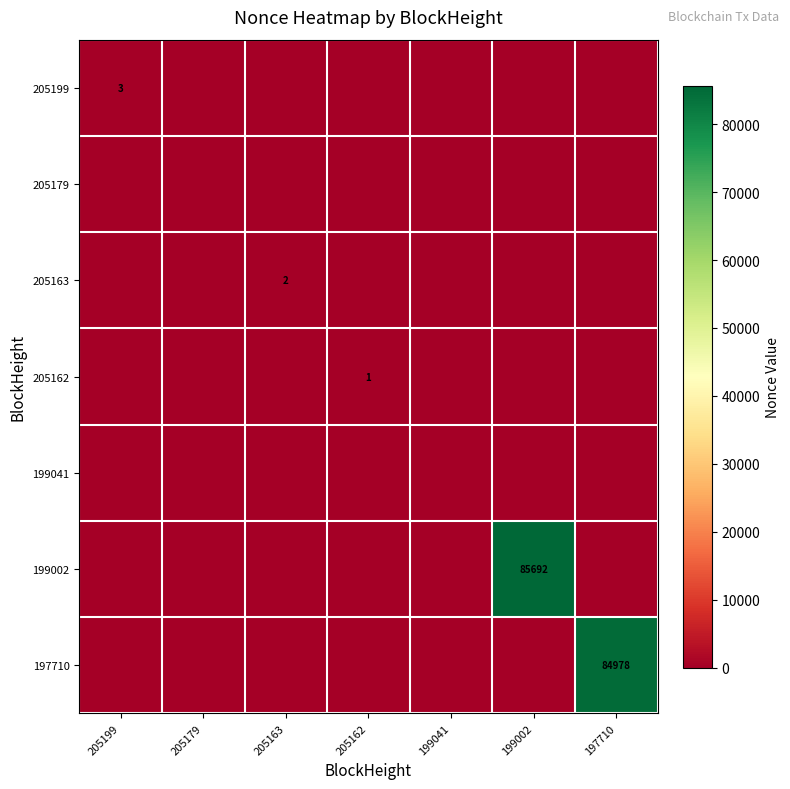

Which label corresponds to the largest value in the chart?

199002